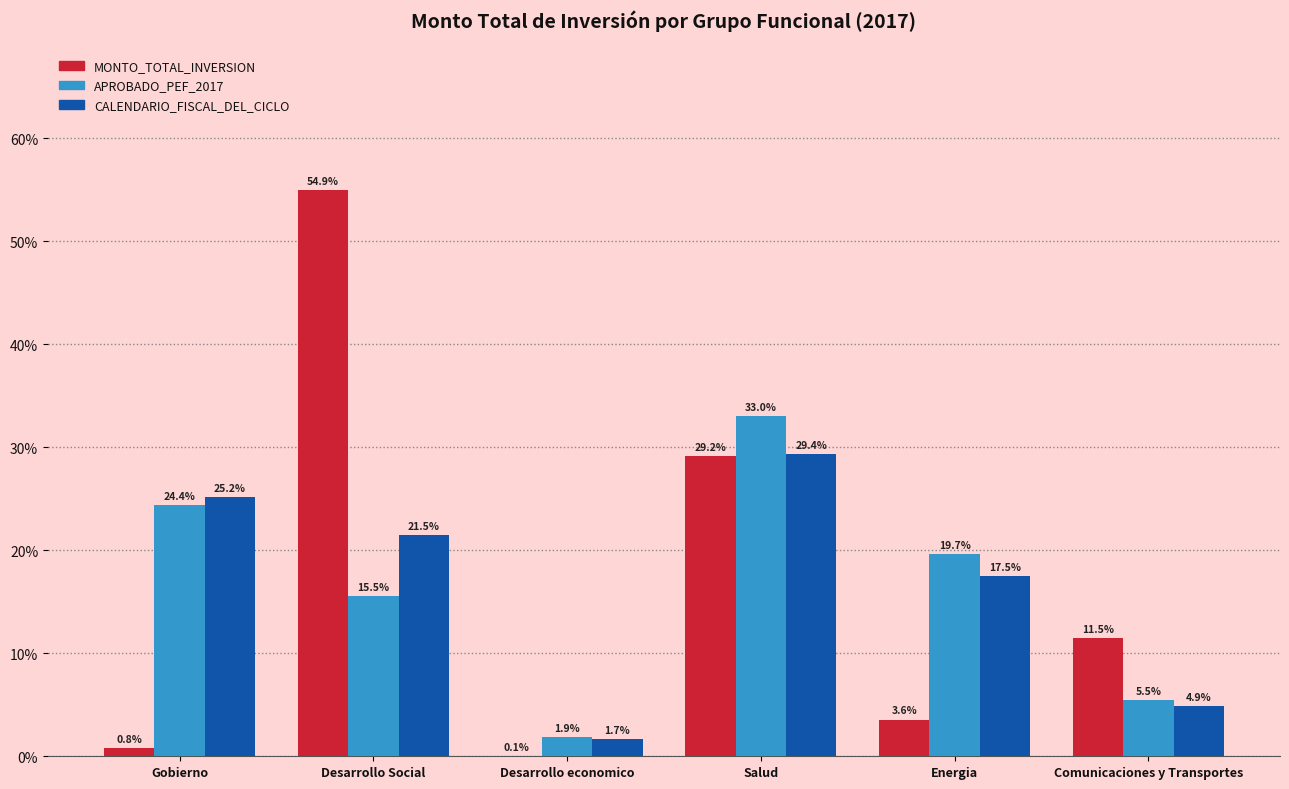

What are all the series names shown in the legend?

MONTO_TOTAL_INVERSION, APROBADO_PEF_2017, CALENDARIO_FISCAL_DEL_CICLO